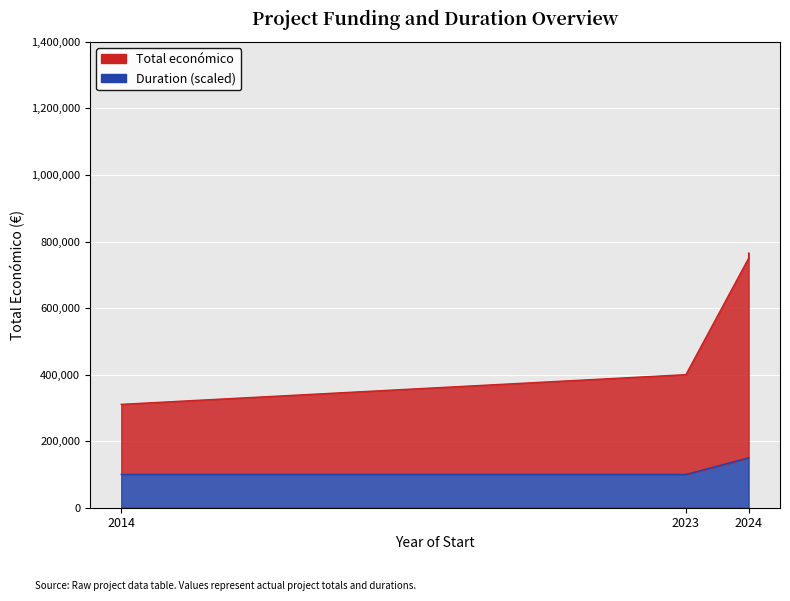

True or false: the data has more than 0 interior local peaks.

False